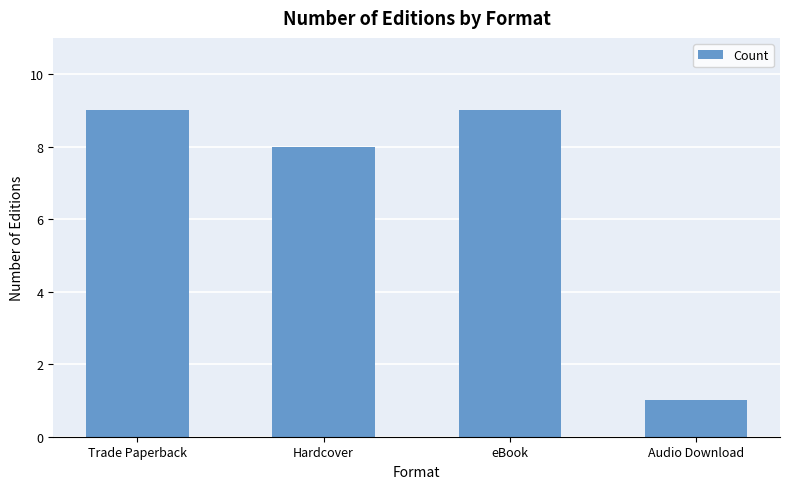

Approximately how many times larger is the value at Hardcover compared to eBook?

0.9